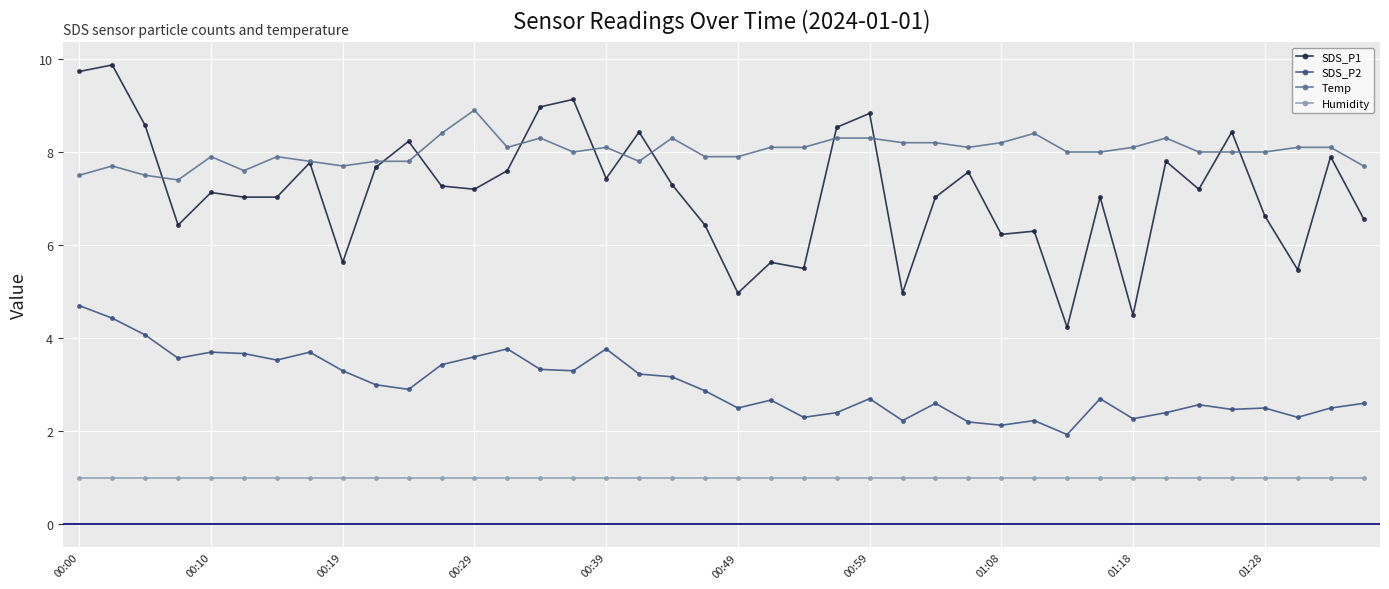

True or false: SDS_P2 and SDS_P1 cross at least once.

False